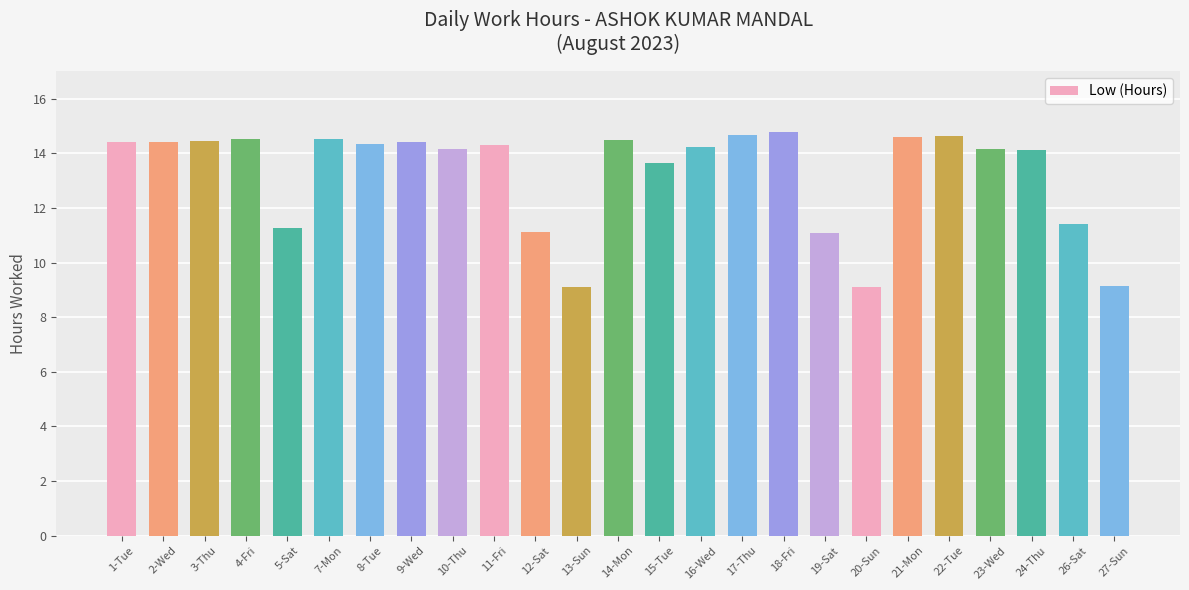

Does the chart contain stacked bars?

No